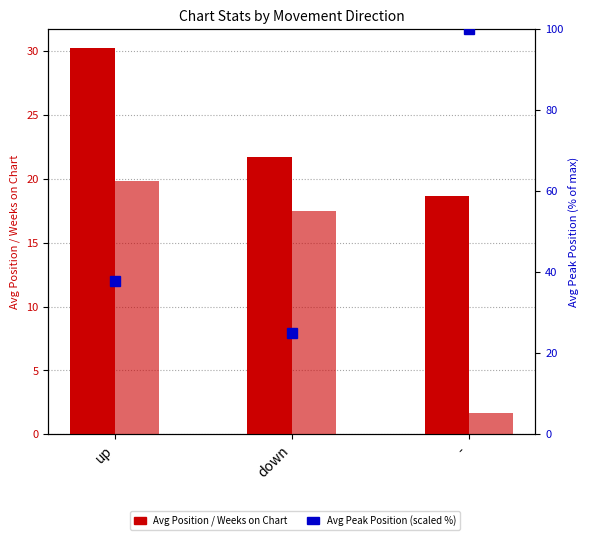

What is the approximate value of Avg Position at up?

30.2